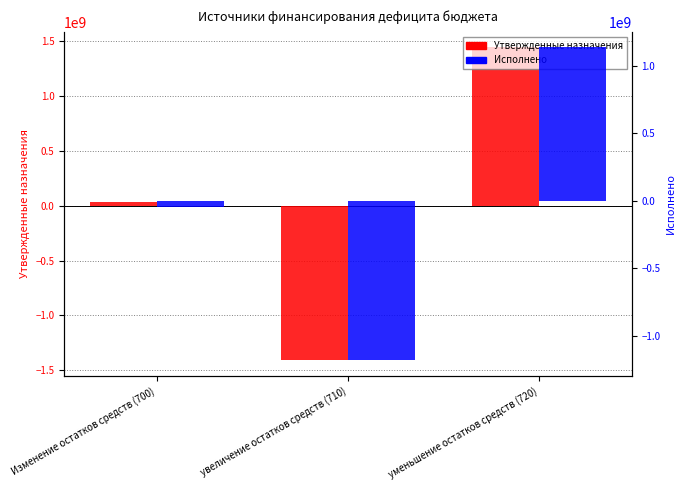

Rank the categories by Утвержденные назначения value from highest to lowest.

уменьшение остатков средств (720), Изменение остатков средств (700), увеличение остатков средств (710)